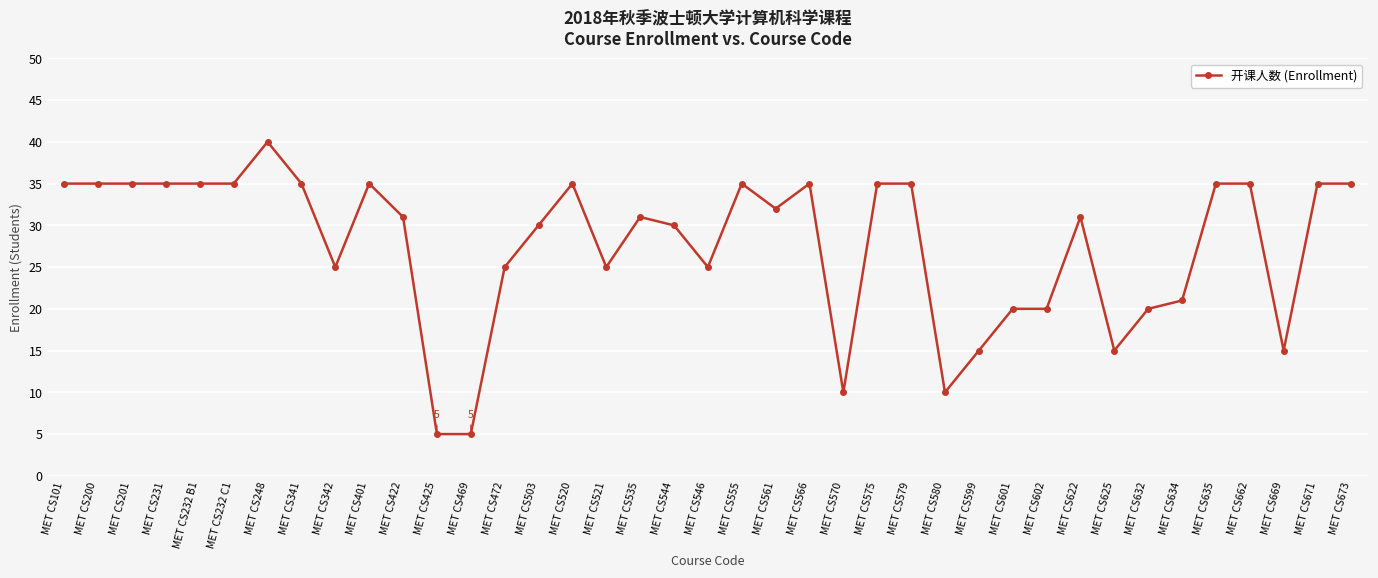

Count the number of data series in this chart.

1